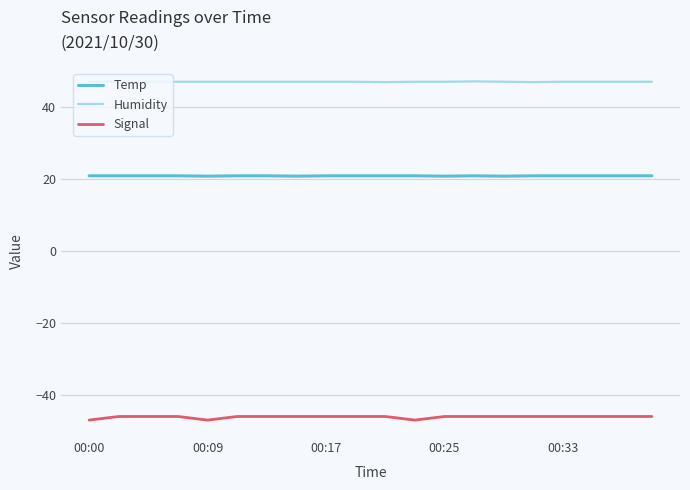

What is the lowest value of the Humidity series?

46.8